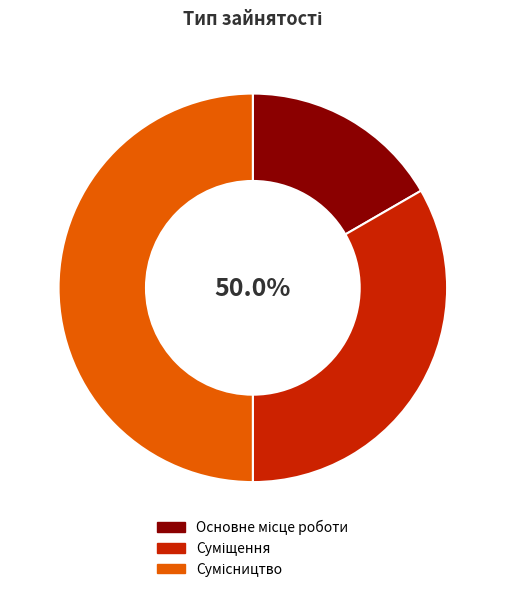

What is the ratio of the value at Сумісництво to the value at Суміщення?

1.5